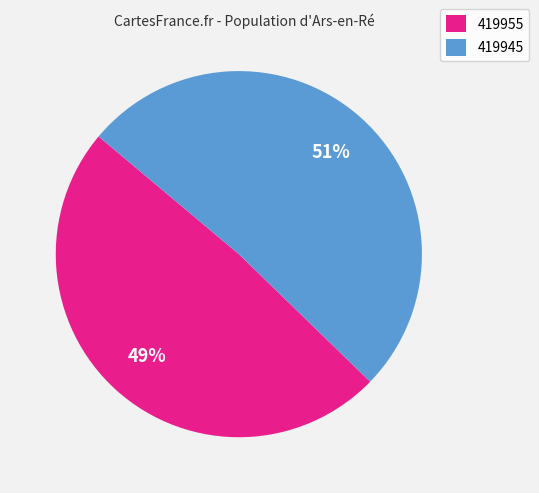

Rank the categories by value from lowest to highest.

419955, 419945